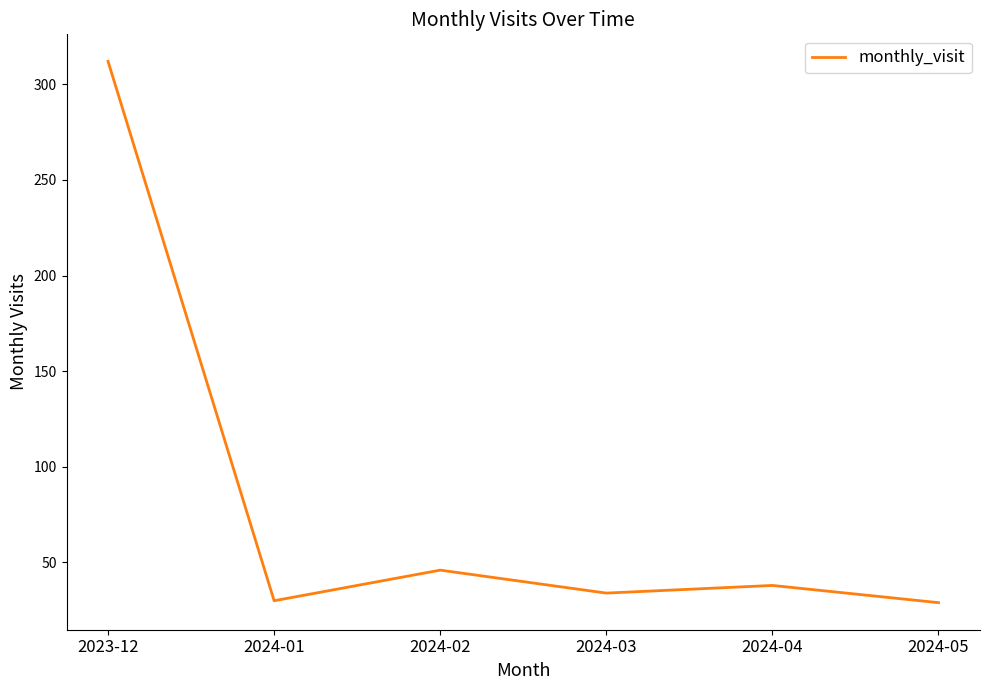

True or false: the data shows 29 at 2024-05.

True